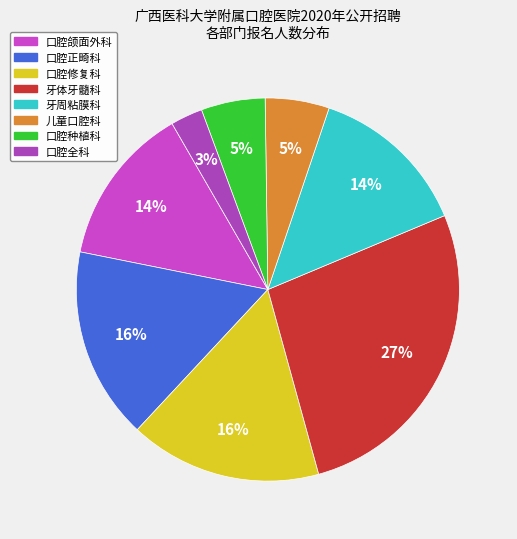

What percentage do 口腔全科 and 口腔种植科 together represent?

8.1%